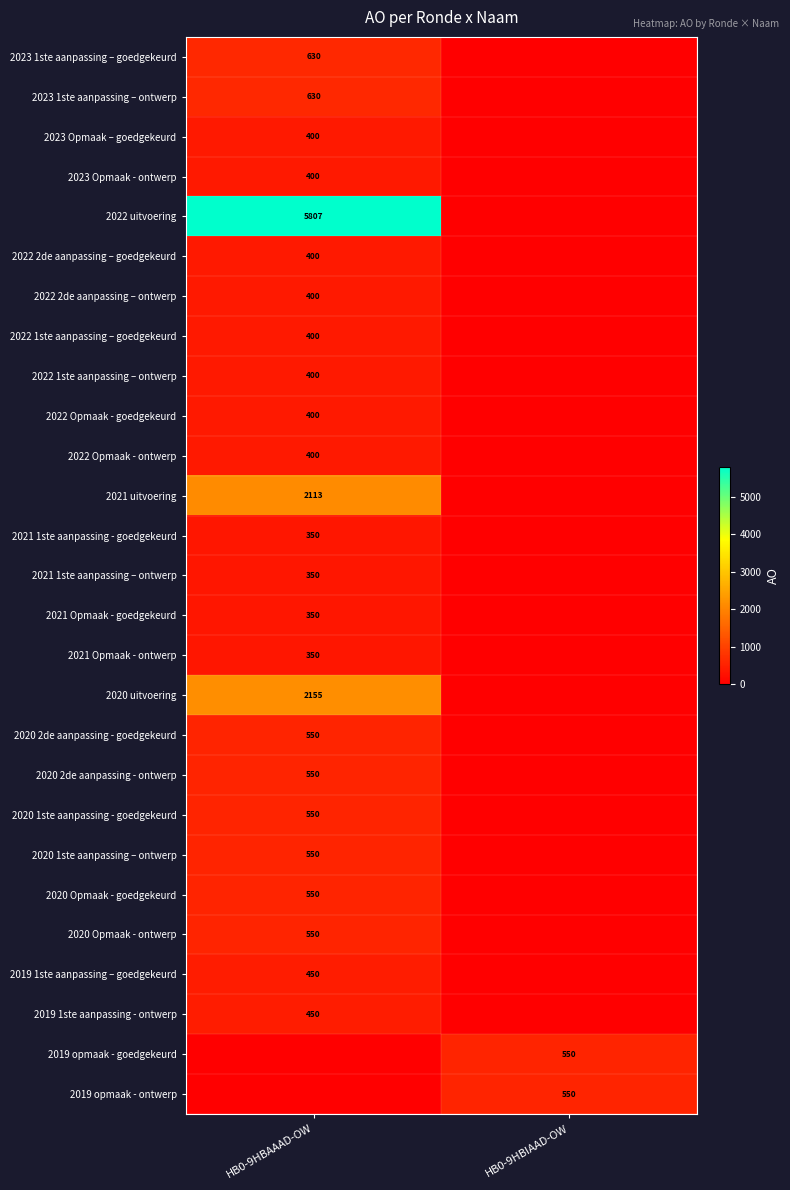

Which category has the highest value across all series?

HB0-9HBAAAD-OW